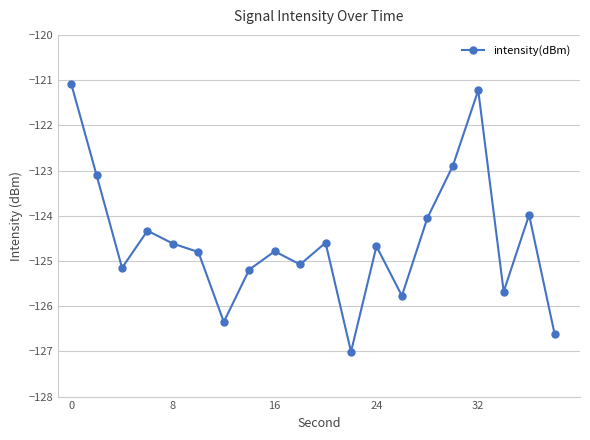

What is the value of the 11th point from the left?

-124.6